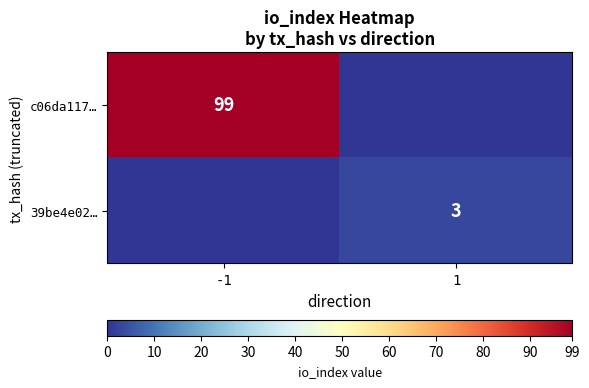

The value of c06da117… at -1 is 99. True or false?

True